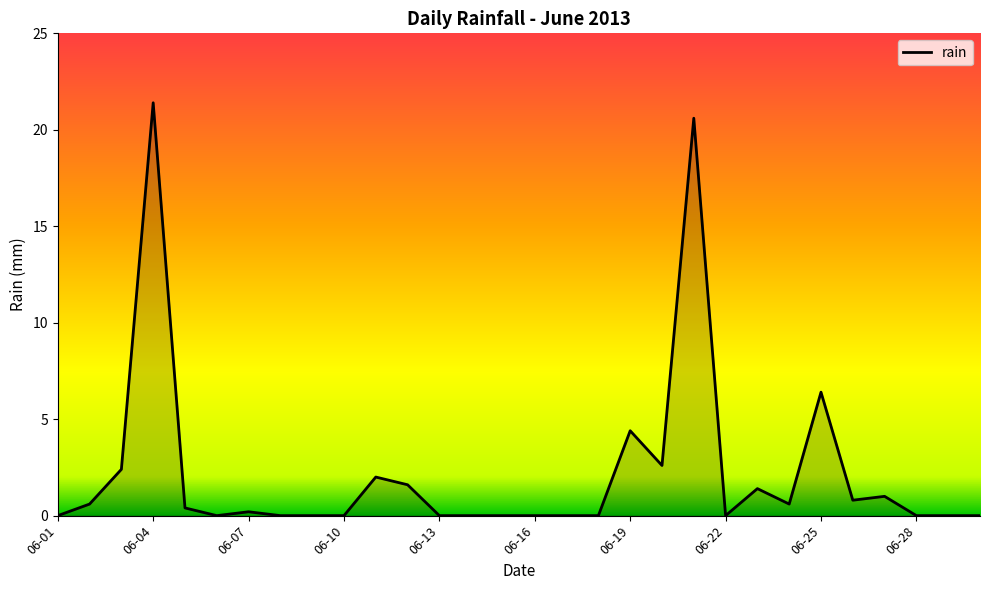

What is the difference between the maximum and minimum values?

21.4